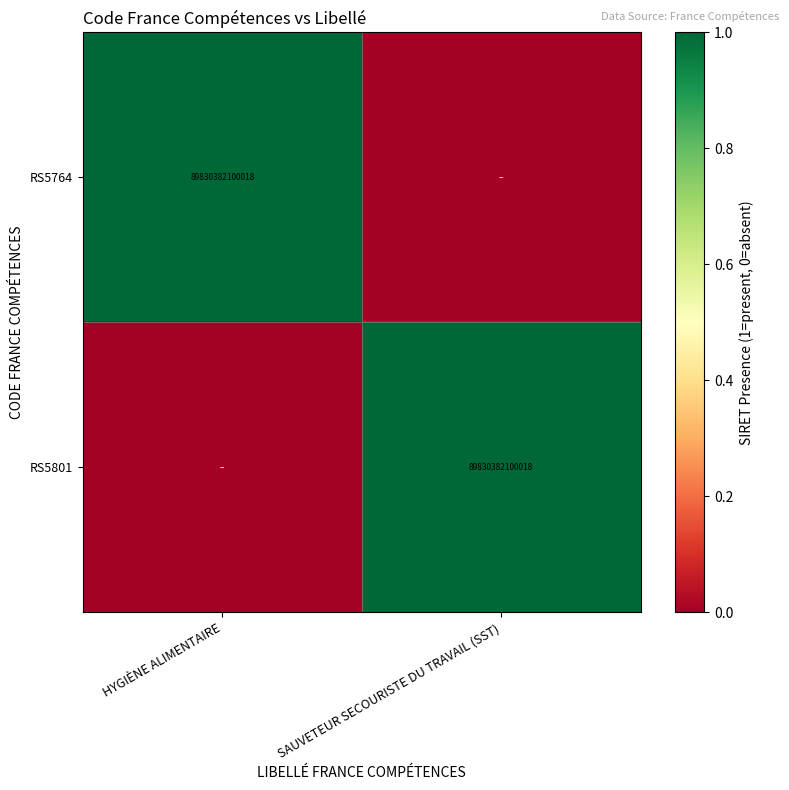

Is it true that RS5801 equals 1 at SAUVETEUR SECOURISTE DU TRAVAIL (SST)?

False